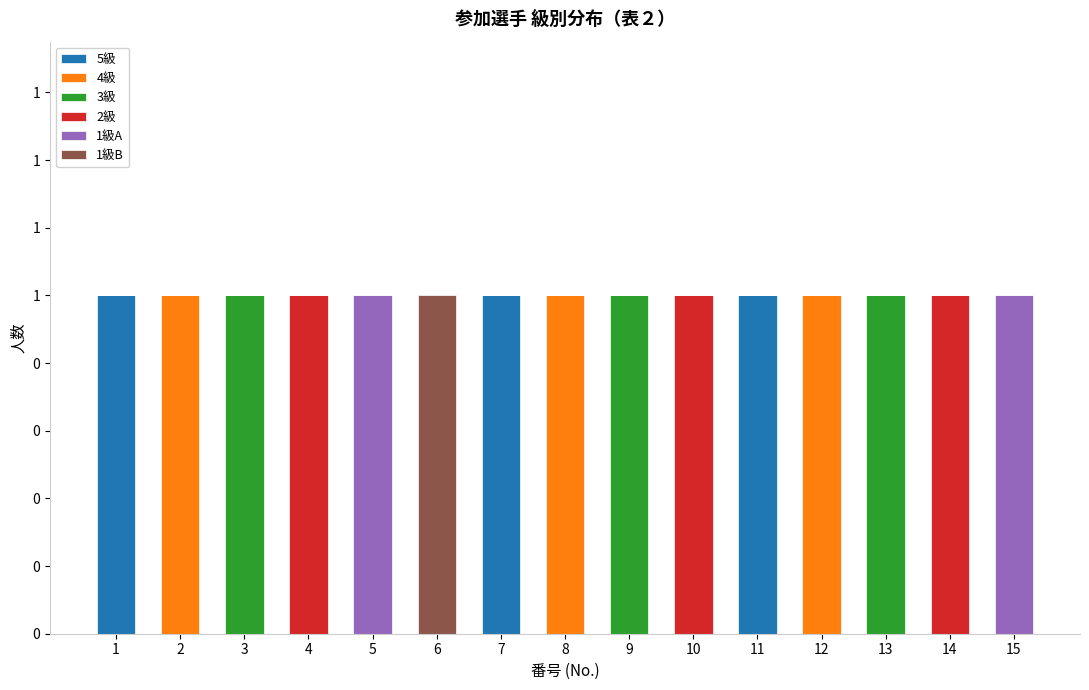

What is the total value across all series at 15?

1